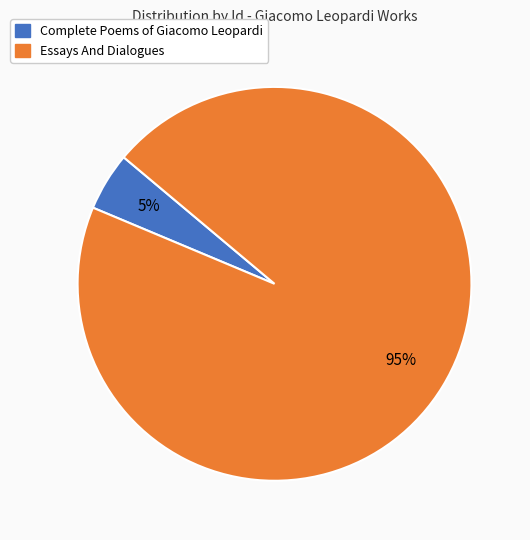

What is the ratio of the value at Complete Poems of Giacomo Leopardi to the value at Essays And Dialogues?

0.1